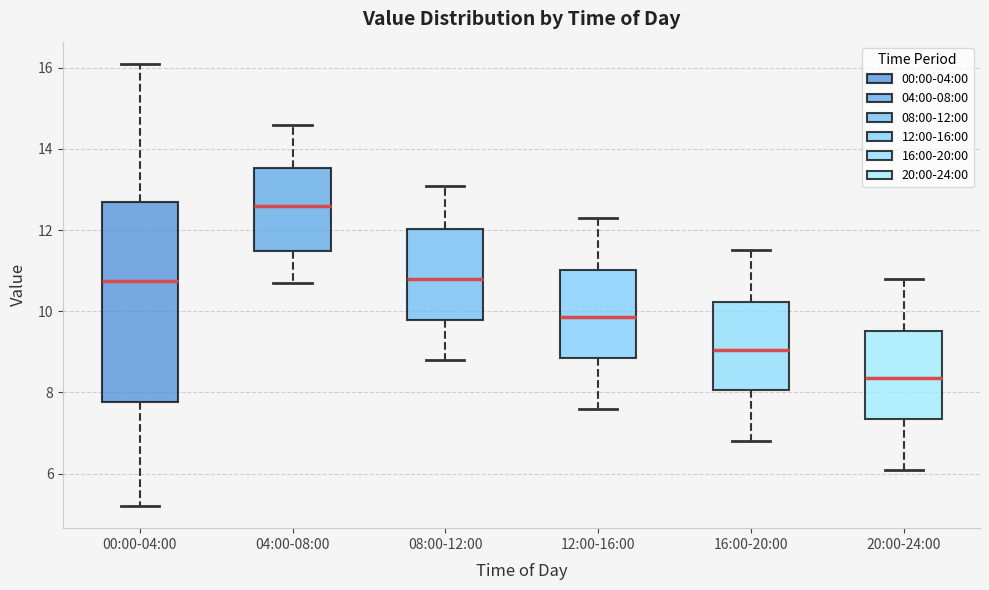

Where does the lower whisker of the box for 16:00-20:00 end on the y-axis? The values are not printed on the chart, so give them approximately, as read against the axis.

6.8